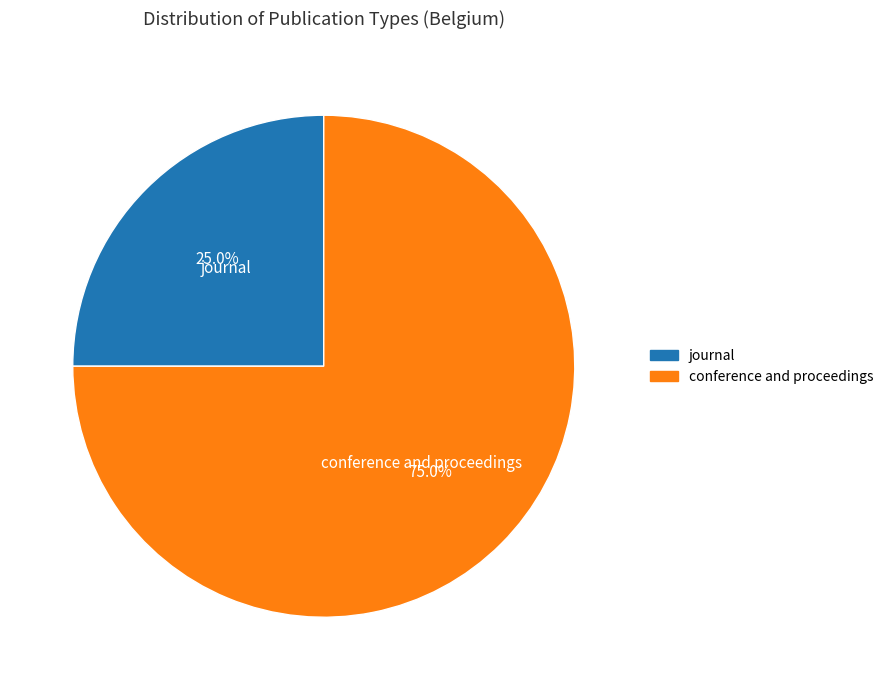

To the nearest percent, what is the difference between the largest and smallest slice percentages?

50%